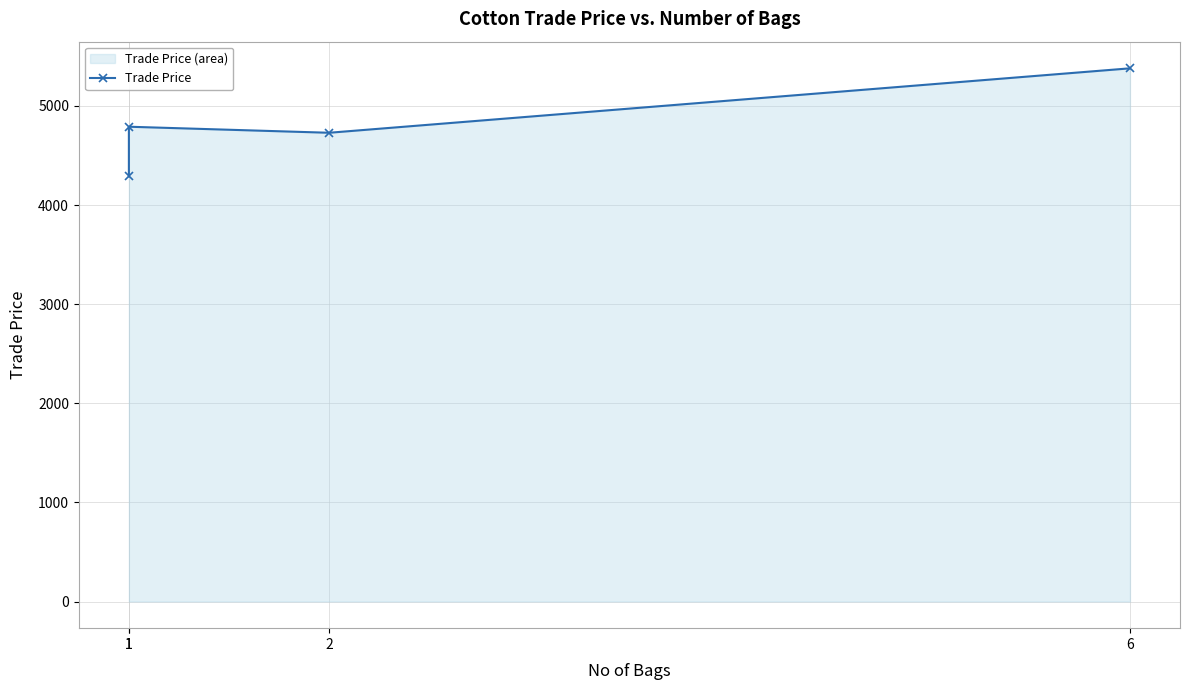

Does the chart display data point markers on the line(s)?

Yes